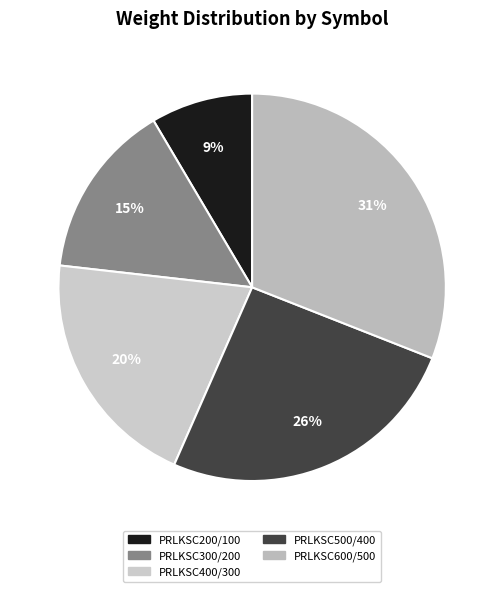

Which slice is the largest?

PRLKSC600/500